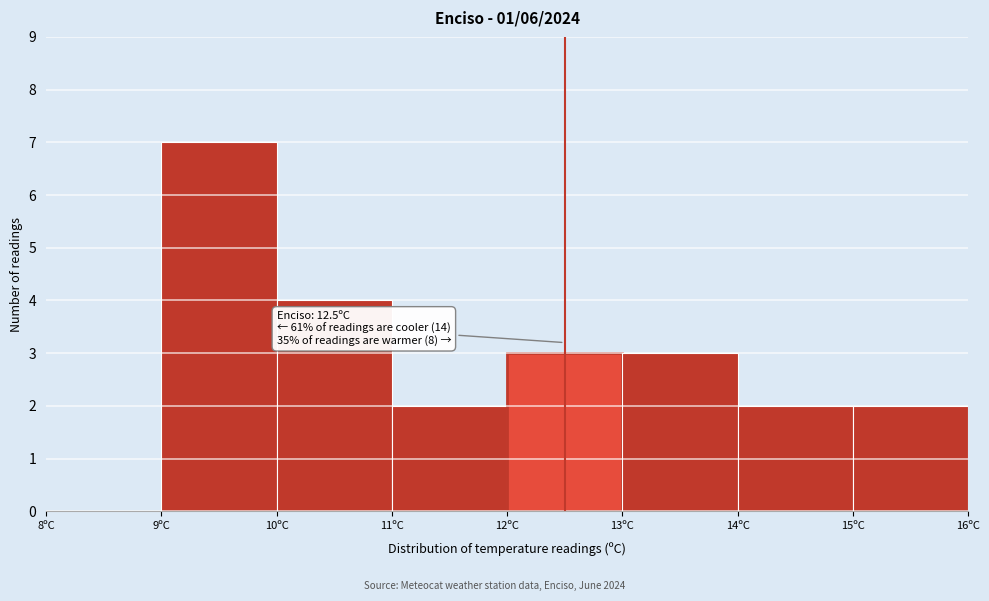

Over which range of the x-axis is the bar tallest?

9 to 10